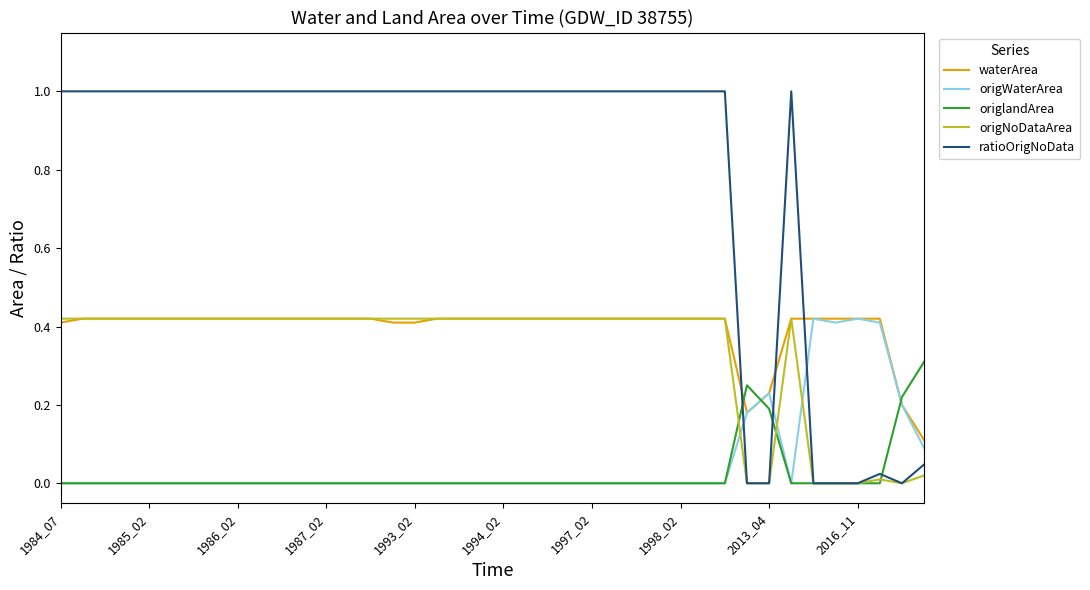

After their last crossing, which series has the higher values: ratioOrigNoData or waterArea?

waterArea